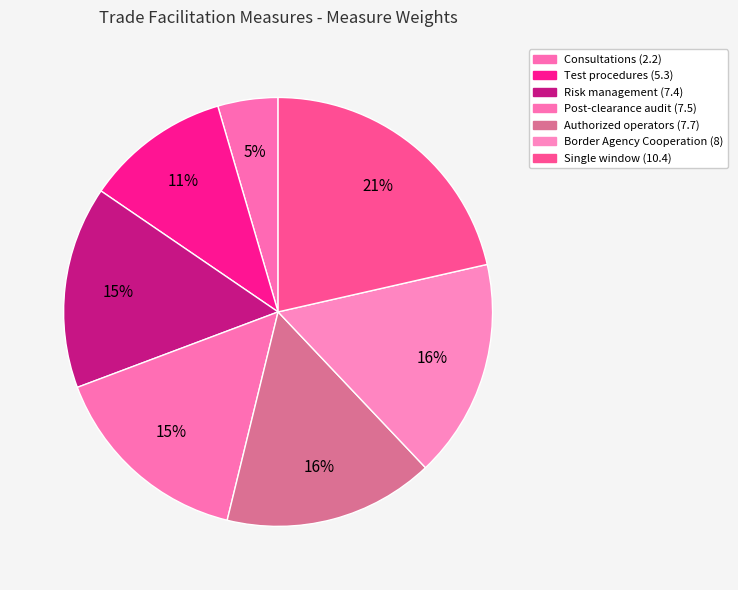

To the nearest percent, what is the combined percentage of Authorized operators (7.7) and Post-clearance audit (7.5)?

31%